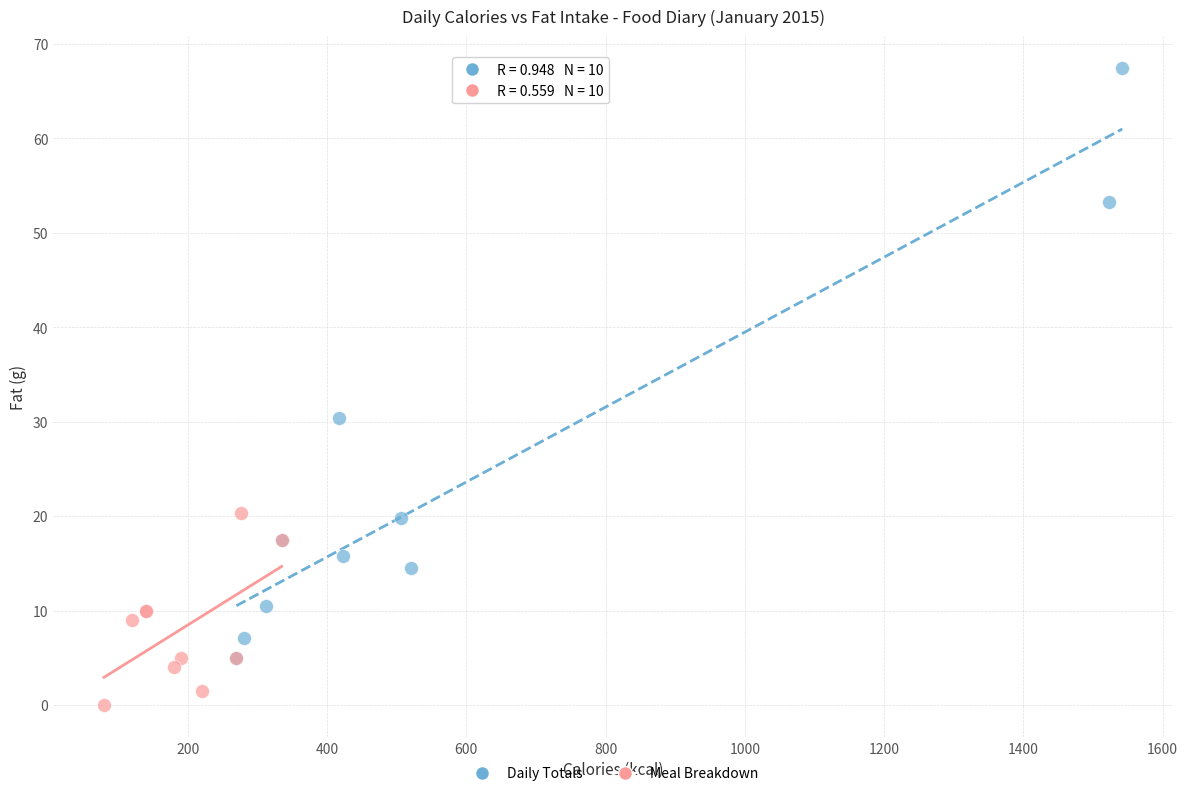

Which series has the largest Y range (max minus min)?

Daily Totals